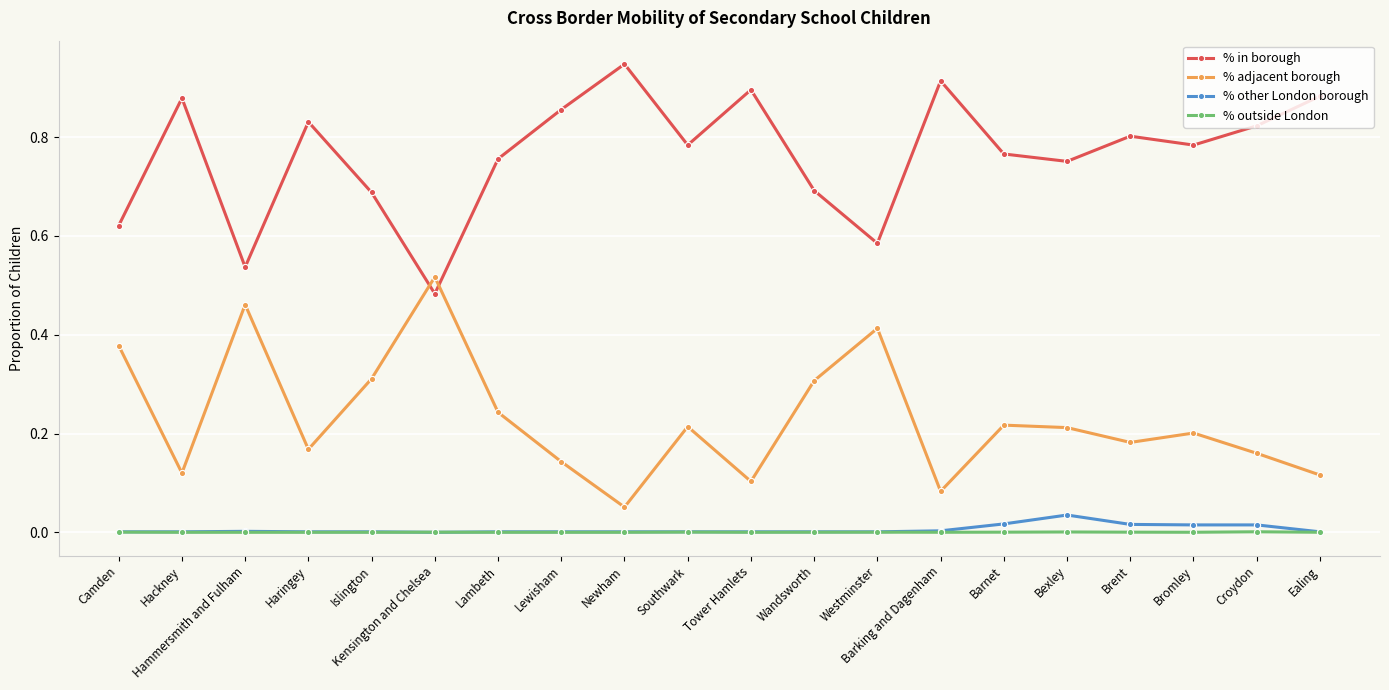

True or false: % in borough and % other London borough cross at least once.

False